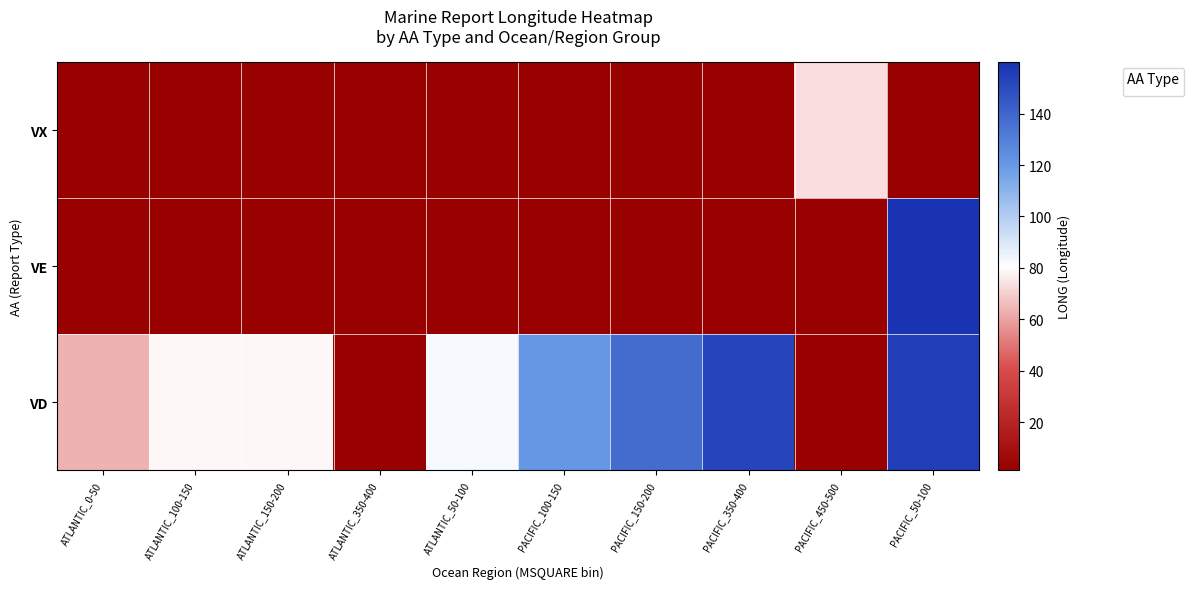

What is the maximum value shown in the chart?

73.2